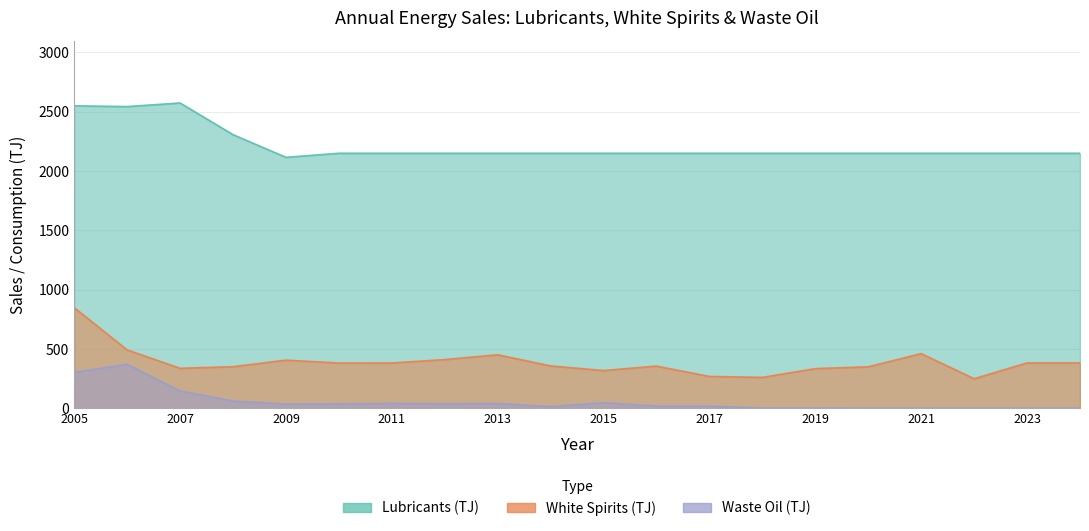

What is the highest value of the White Spirits (TJ) series?

849.2